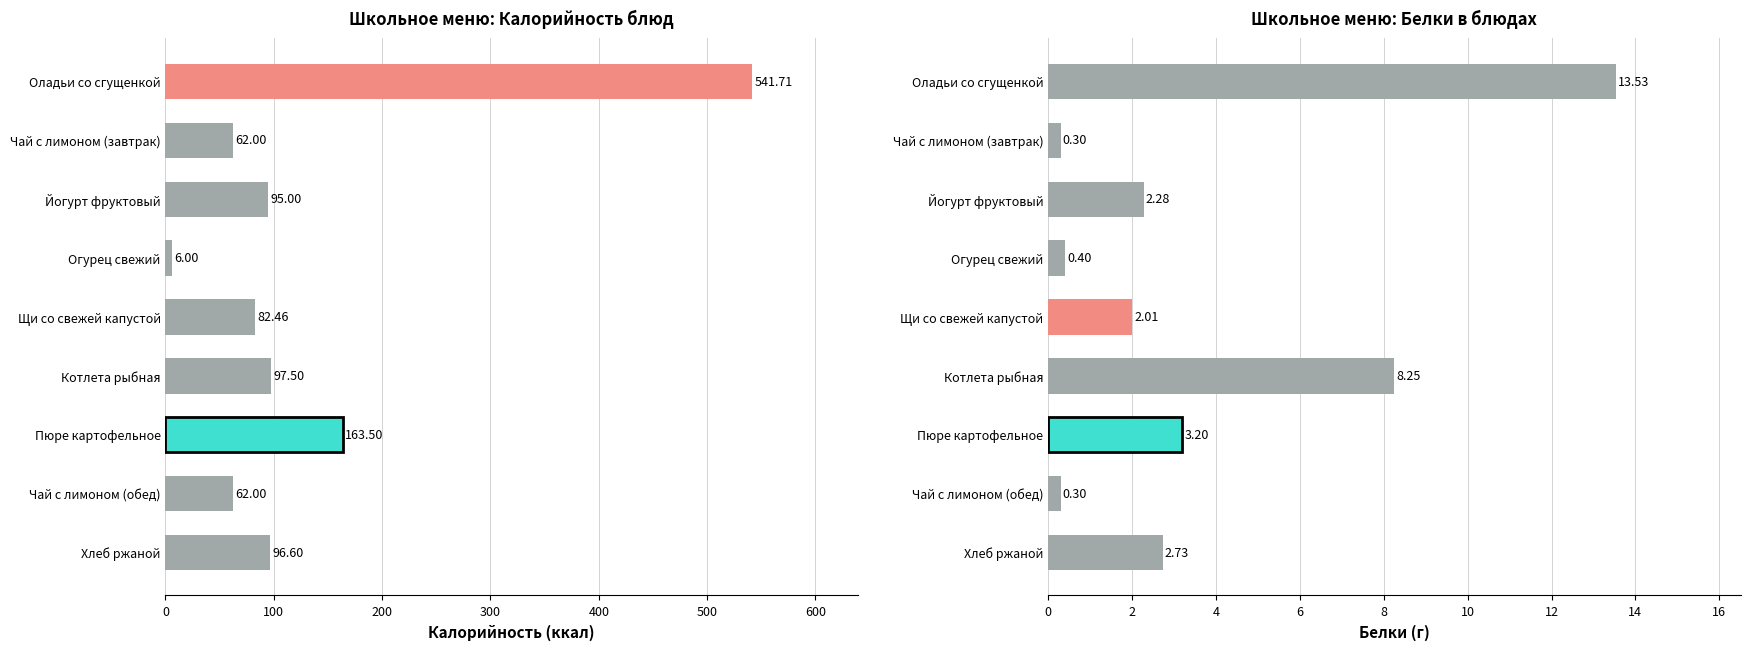

The value of Калорийность at 500 is 175.3. True or false?

False